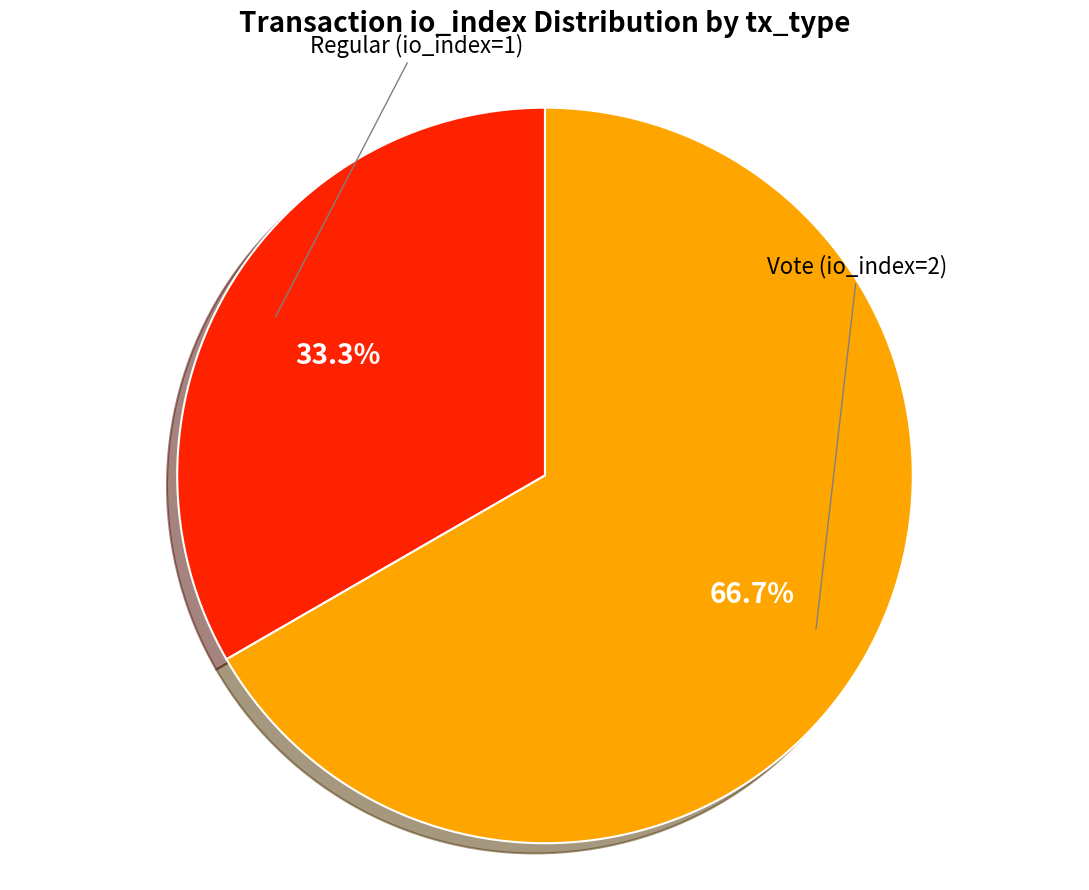

Which slice is the largest?

Vote (io_index=2)